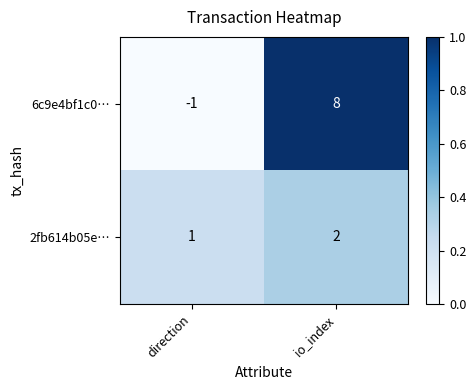

What is the total value across all series at io_index?

10